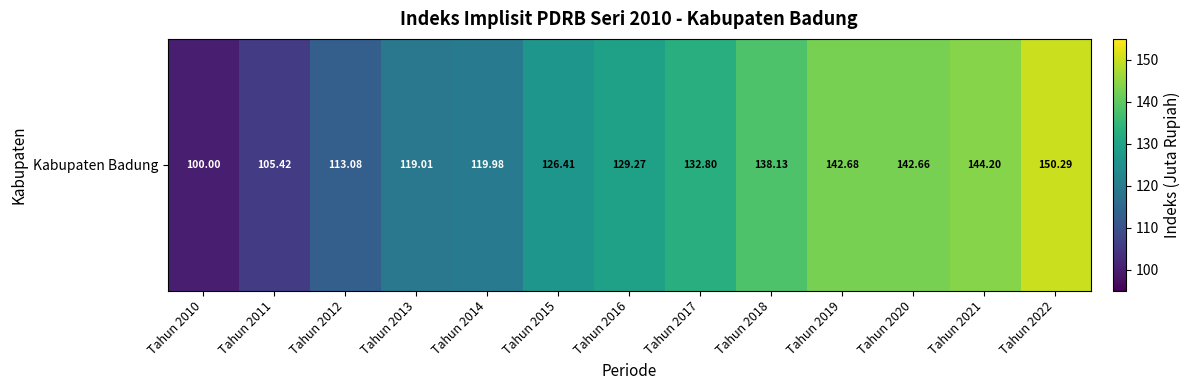

What is the approximate value at Tahun 2010?

100.0